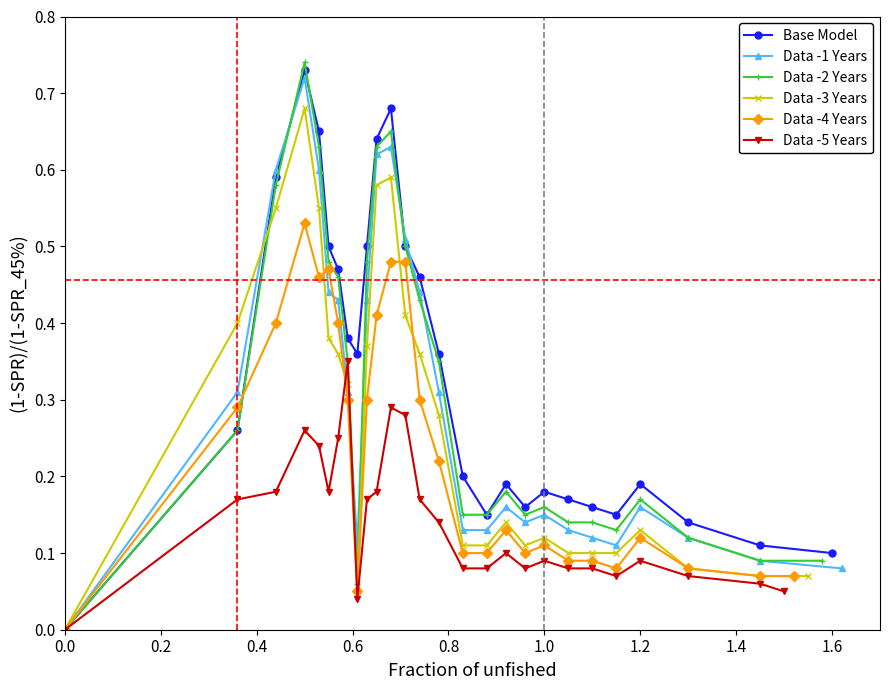

True or false: Base Model has more than 2 interior local peaks.

True